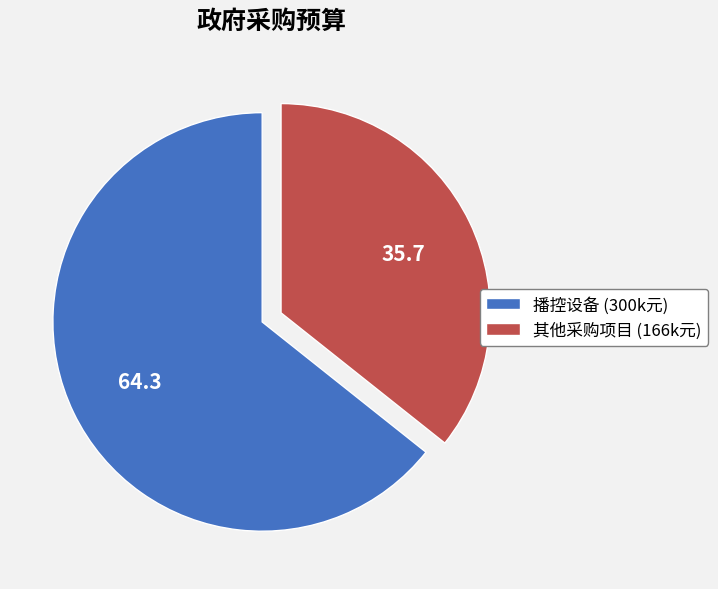

Is it true that 播控设备 (300k元) is 74% of the pie?

False